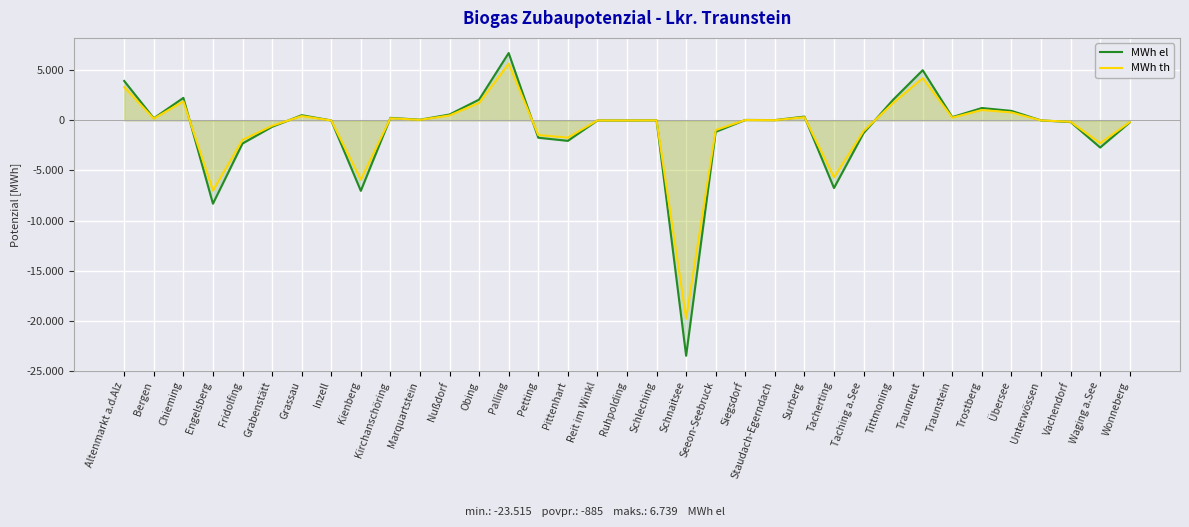

Which series changed the most between Chieming and Unterwössen?

MWh el